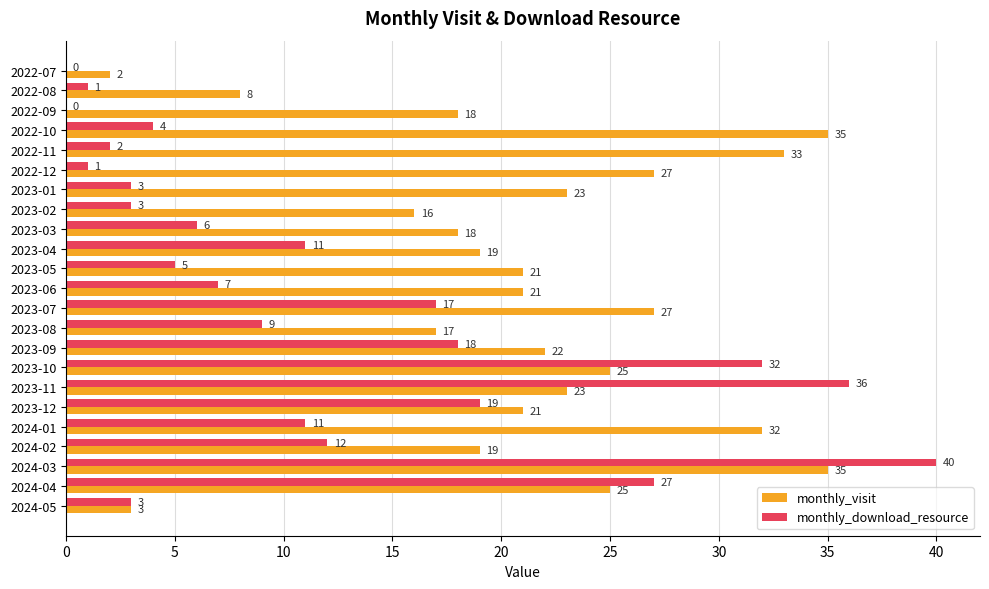

What is the approximate value of monthly_visit at 2023-04, to the nearest 10?

20